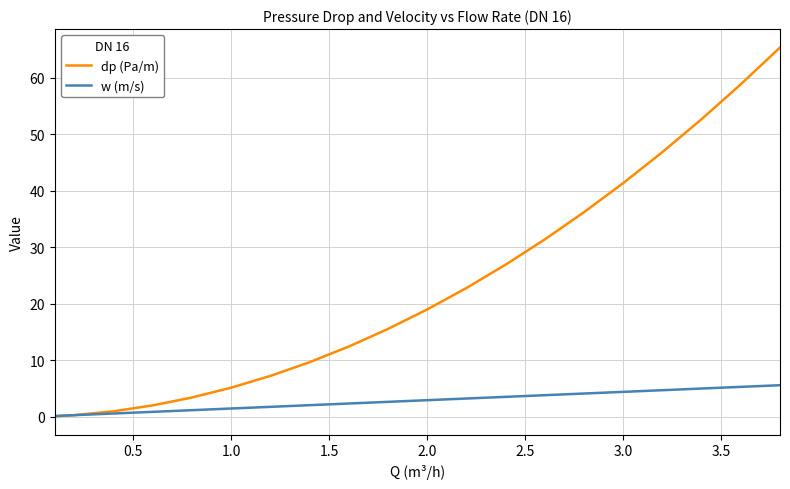

How many intersections are there between w (m/s) and dp (Pa/m)?

1